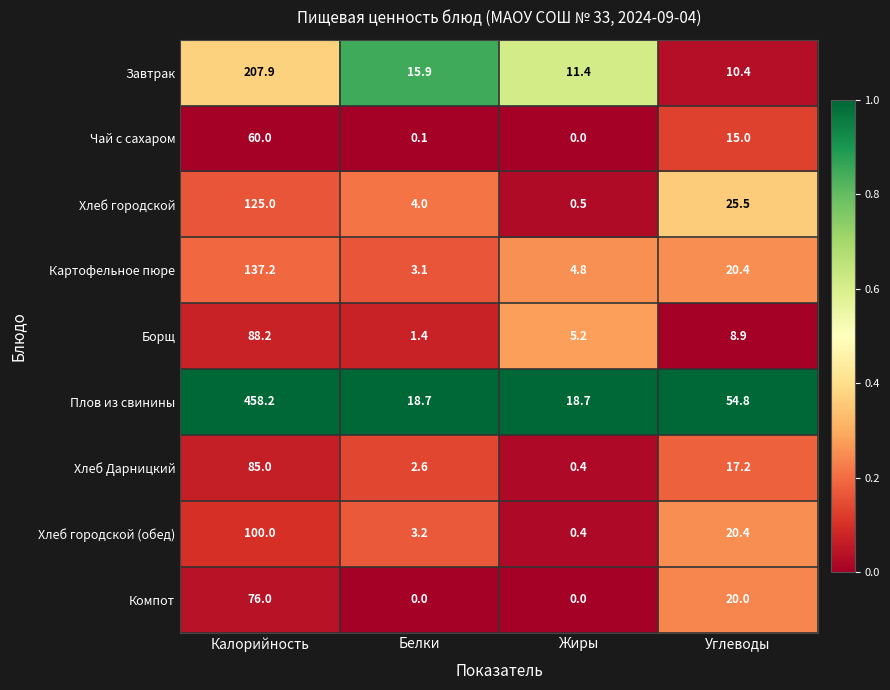

The value of Плов из свинины at Жиры is 5.0. True or false?

False